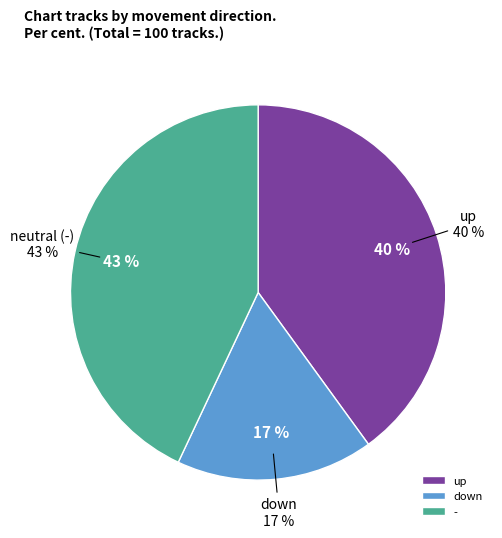

Which slice is the smallest?

down